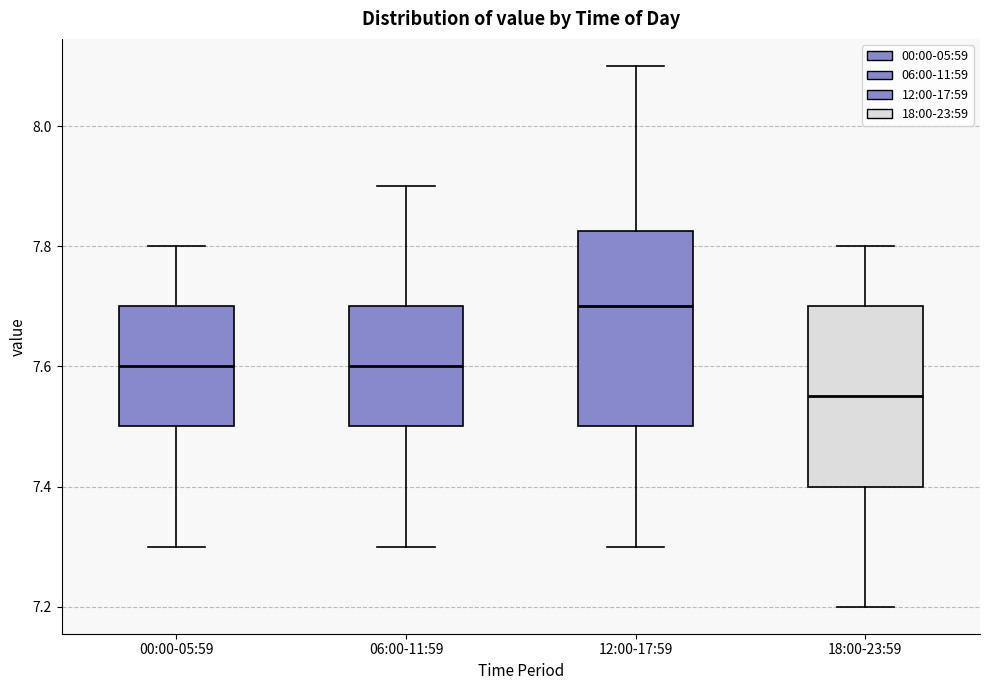

Where does the upper whisker of the box for 06:00-11:59 end on the y-axis? The values are not printed on the chart, so give them approximately, as read against the axis.

7.90